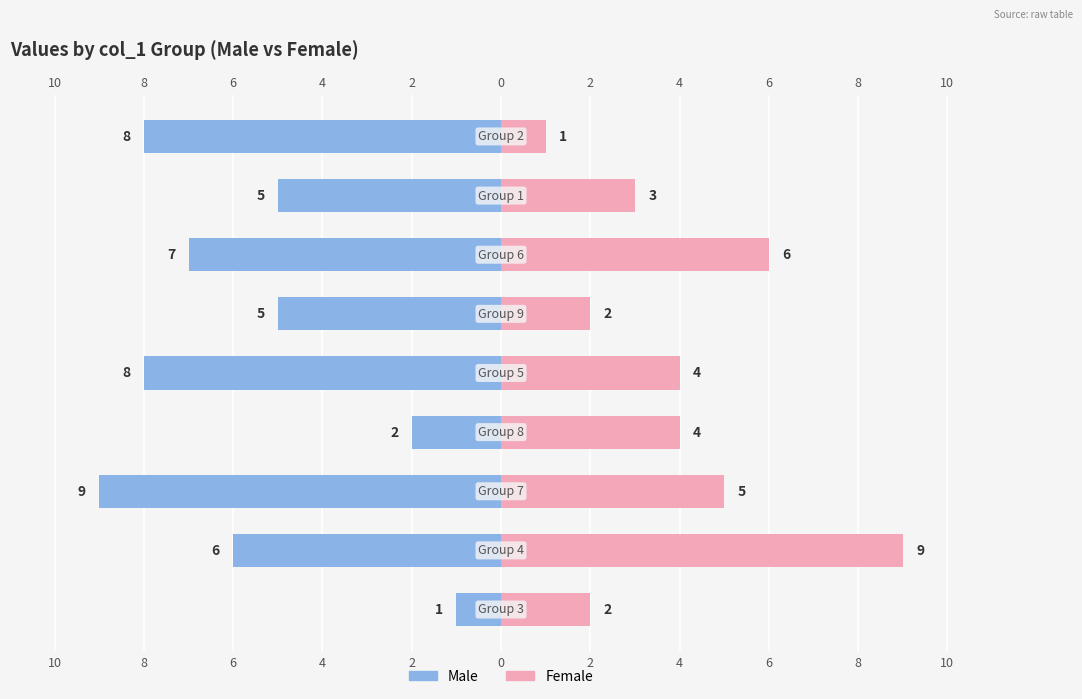

How many values in the Female series are below 4?

4